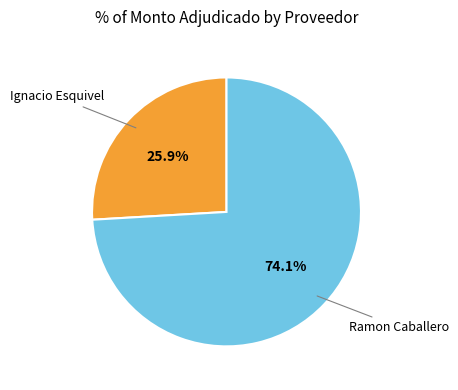

Which has a higher value, Ignacio Esquivel or Ramon Caballero?

Ramon Caballero